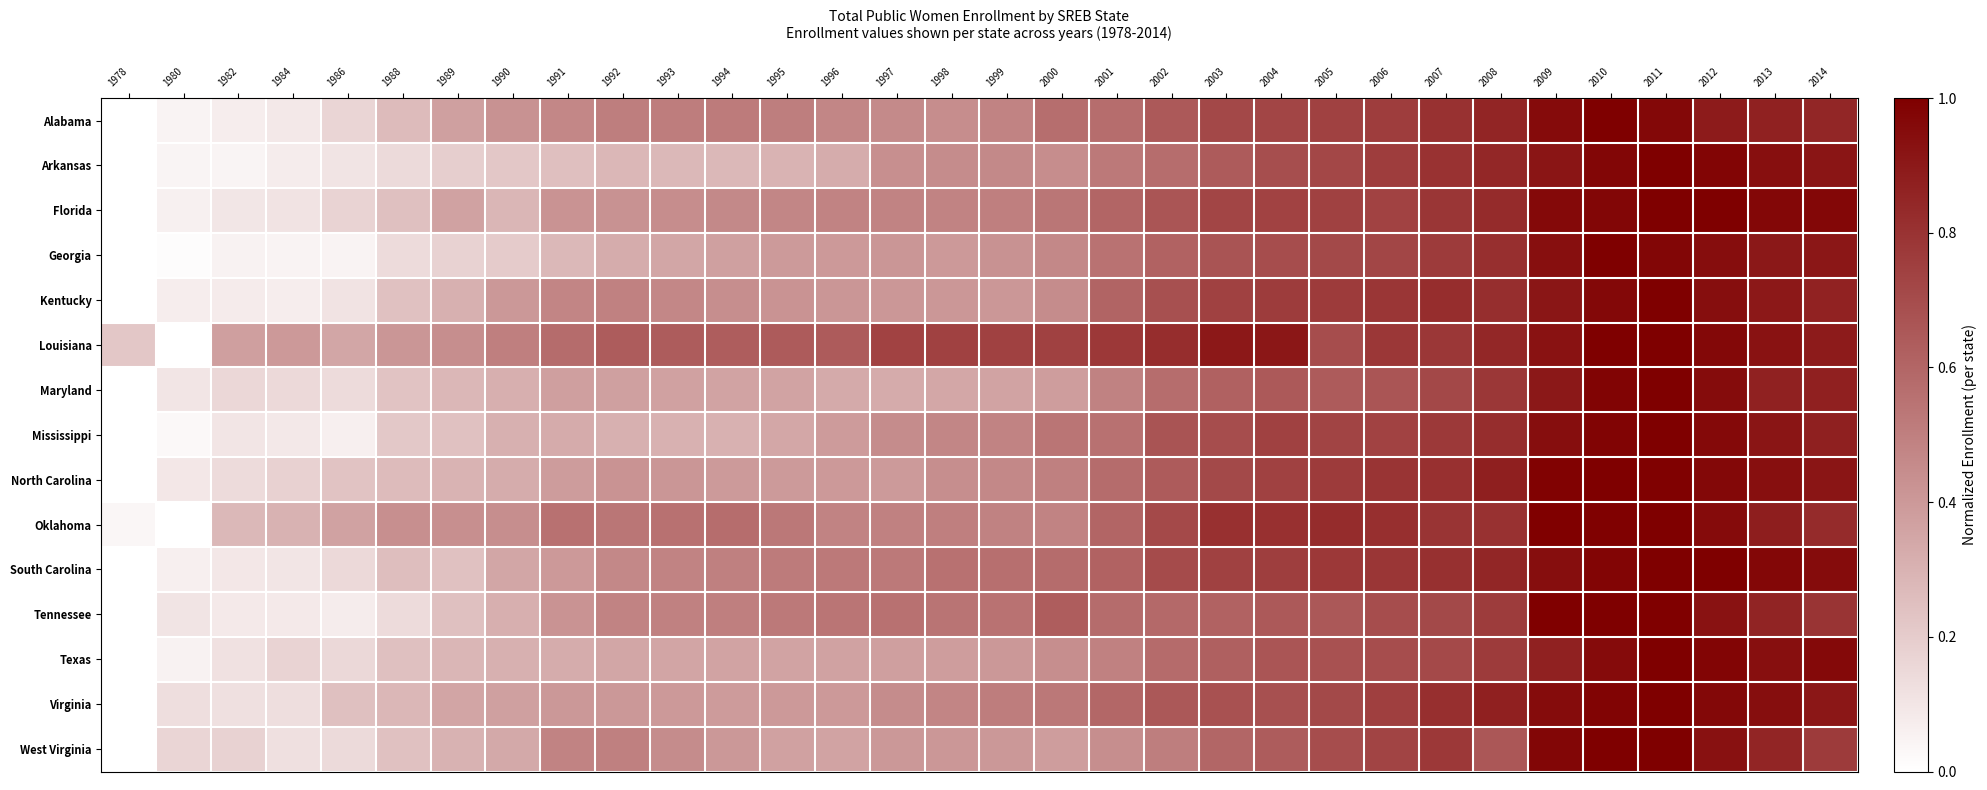

Reading left to right, extract all data points from this chart.

Alabama: 1978=0.0	1980=0.0	1982=0.1	1984=0.1	1986=0.2	1988=0.3	1989=0.4	1990=0.4	1991=0.5	1992=0.5	1993=0.5	1994=0.5	1995=0.5	1996=0.5	1997=0.5	1998=0.4	1999=0.5	2000=0.6	2001=0.6	2002=0.6	2003=0.7	2004=0.7	2005=0.7	2006=0.8	2007=0.8	2008=0.9	2009=1.0	2010=1.0	2011=1.0	2012=0.9	2013=0.9	2014=0.8
Arkansas: 1978=0.0	1980=0.0	1982=0.0	1984=0.1	1986=0.1	1988=0.1	1989=0.2	1990=0.2	1991=0.3	1992=0.3	1993=0.3	1994=0.3	1995=0.3	1996=0.3	1997=0.4	1998=0.4	1999=0.5	2000=0.4	2001=0.5	2002=0.6	2003=0.6	2004=0.7	2005=0.7	2006=0.8	2007=0.8	2008=0.8	2009=0.9	2010=1.0	2011=1.0	2012=1.0	2013=0.9	2014=0.9
Florida: 1978=0.0	1980=0.1	1982=0.1	1984=0.1	1986=0.2	1988=0.2	1989=0.4	1990=0.3	1991=0.4	1992=0.4	1993=0.4	1994=0.5	1995=0.5	1996=0.5	1997=0.5	1998=0.5	1999=0.5	2000=0.5	2001=0.6	2002=0.7	2003=0.7	2004=0.7	2005=0.7	2006=0.7	2007=0.8	2008=0.8	2009=1.0	2010=1.0	2011=1.0	2012=1.0	2013=1.0	2014=1.0
Georgia: 1978=0.0	1980=0.0	1982=0.1	1984=0.1	1986=0.1	1988=0.1	1989=0.2	1990=0.2	1991=0.3	1992=0.3	1993=0.3	1994=0.4	1995=0.4	1996=0.4	1997=0.4	1998=0.4	1999=0.4	2000=0.5	2001=0.5	2002=0.6	2003=0.7	2004=0.7	2005=0.7	2006=0.7	2007=0.8	2008=0.8	2009=0.9	2010=1.0	2011=1.0	2012=0.9	2013=0.9	2014=0.9
Kentucky: 1978=0.0	1980=0.1	1982=0.1	1984=0.1	1986=0.1	1988=0.2	1989=0.3	1990=0.4	1991=0.5	1992=0.5	1993=0.5	1994=0.4	1995=0.4	1996=0.4	1997=0.4	1998=0.4	1999=0.4	2000=0.5	2001=0.6	2002=0.7	2003=0.7	2004=0.8	2005=0.8	2006=0.8	2007=0.8	2008=0.8	2009=0.9	2010=1.0	2011=1.0	2012=0.9	2013=0.9	2014=0.9
Louisiana: 1978=0.2	1980=0.0	1982=0.4	1984=0.4	1986=0.4	1988=0.4	1989=0.4	1990=0.5	1991=0.6	1992=0.6	1993=0.6	1994=0.6	1995=0.6	1996=0.6	1997=0.7	1998=0.7	1999=0.7	2000=0.7	2001=0.8	2002=0.8	2003=0.9	2004=0.9	2005=0.7	2006=0.8	2007=0.8	2008=0.8	2009=0.9	2010=1.0	2011=1.0	2012=1.0	2013=0.9	2014=0.9
Maryland: 1978=0.0	1980=0.1	1982=0.2	1984=0.2	1986=0.1	1988=0.2	1989=0.3	1990=0.3	1991=0.4	1992=0.4	1993=0.4	1994=0.4	1995=0.4	1996=0.3	1997=0.3	1998=0.3	1999=0.4	2000=0.4	2001=0.5	2002=0.6	2003=0.6	2004=0.6	2005=0.6	2006=0.7	2007=0.7	2008=0.8	2009=0.9	2010=1.0	2011=1.0	2012=1.0	2013=0.9	2014=0.9
Mississippi: 1978=0.0	1980=0.0	1982=0.1	1984=0.1	1986=0.1	1988=0.2	1989=0.2	1990=0.3	1991=0.3	1992=0.3	1993=0.3	1994=0.3	1995=0.3	1996=0.4	1997=0.5	1998=0.5	1999=0.5	2000=0.5	2001=0.6	2002=0.7	2003=0.7	2004=0.7	2005=0.7	2006=0.7	2007=0.8	2008=0.8	2009=0.9	2010=1.0	2011=1.0	2012=1.0	2013=0.9	2014=0.9
North Carolina: 1978=0.0	1980=0.1	1982=0.1	1984=0.2	1986=0.2	1988=0.3	1989=0.3	1990=0.3	1991=0.4	1992=0.4	1993=0.4	1994=0.4	1995=0.4	1996=0.4	1997=0.4	1998=0.4	1999=0.5	2000=0.5	2001=0.6	2002=0.6	2003=0.7	2004=0.7	2005=0.8	2006=0.8	2007=0.8	2008=0.9	2009=1.0	2010=1.0	2011=1.0	2012=1.0	2013=0.9	2014=0.9
Oklahoma: 1978=0.0	1980=0.0	1982=0.3	1984=0.3	1986=0.4	1988=0.4	1989=0.4	1990=0.4	1991=0.6	1992=0.5	1993=0.6	1994=0.6	1995=0.5	1996=0.5	1997=0.5	1998=0.5	1999=0.5	2000=0.5	2001=0.6	2002=0.7	2003=0.8	2004=0.8	2005=0.8	2006=0.8	2007=0.8	2008=0.8	2009=1.0	2010=1.0	2011=1.0	2012=1.0	2013=0.9	2014=0.8
South Carolina: 1978=0.0	1980=0.1	1982=0.1	1984=0.1	1986=0.1	1988=0.3	1989=0.2	1990=0.3	1991=0.4	1992=0.5	1993=0.5	1994=0.5	1995=0.5	1996=0.5	1997=0.5	1998=0.6	1999=0.6	2000=0.6	2001=0.6	2002=0.7	2003=0.7	2004=0.8	2005=0.8	2006=0.8	2007=0.8	2008=0.8	2009=0.9	2010=1.0	2011=1.0	2012=1.0	2013=1.0	2014=1.0
Tennessee: 1978=0.0	1980=0.1	1982=0.1	1984=0.1	1986=0.1	1988=0.1	1989=0.2	1990=0.3	1991=0.4	1992=0.5	1993=0.5	1994=0.5	1995=0.5	1996=0.5	1997=0.6	1998=0.5	1999=0.5	2000=0.6	2001=0.6	2002=0.6	2003=0.6	2004=0.6	2005=0.7	2006=0.7	2007=0.7	2008=0.8	2009=1.0	2010=1.0	2011=1.0	2012=0.9	2013=0.9	2014=0.8
Texas: 1978=0.0	1980=0.1	1982=0.1	1984=0.2	1986=0.2	1988=0.2	1989=0.3	1990=0.3	1991=0.3	1992=0.4	1993=0.4	1994=0.4	1995=0.4	1996=0.4	1997=0.4	1998=0.4	1999=0.4	2000=0.4	2001=0.5	2002=0.6	2003=0.6	2004=0.7	2005=0.7	2006=0.7	2007=0.7	2008=0.8	2009=0.9	2010=1.0	2011=1.0	2012=1.0	2013=0.9	2014=1.0
Virginia: 1978=0.0	1980=0.1	1982=0.1	1984=0.1	1986=0.2	1988=0.3	1989=0.4	1990=0.4	1991=0.4	1992=0.4	1993=0.4	1994=0.4	1995=0.4	1996=0.4	1997=0.5	1998=0.5	1999=0.5	2000=0.5	2001=0.6	2002=0.7	2003=0.7	2004=0.7	2005=0.7	2006=0.8	2007=0.8	2008=0.9	2009=1.0	2010=1.0	2011=1.0	2012=1.0	2013=0.9	2014=0.9
West Virginia: 1978=0.0	1980=0.2	1982=0.2	1984=0.1	1986=0.1	1988=0.2	1989=0.3	1990=0.3	1991=0.5	1992=0.5	1993=0.5	1994=0.4	1995=0.4	1996=0.4	1997=0.4	1998=0.4	1999=0.4	2000=0.4	2001=0.4	2002=0.5	2003=0.6	2004=0.6	2005=0.7	2006=0.7	2007=0.8	2008=0.7	2009=1.0	2010=1.0	2011=1.0	2012=0.9	2013=0.9	2014=0.8